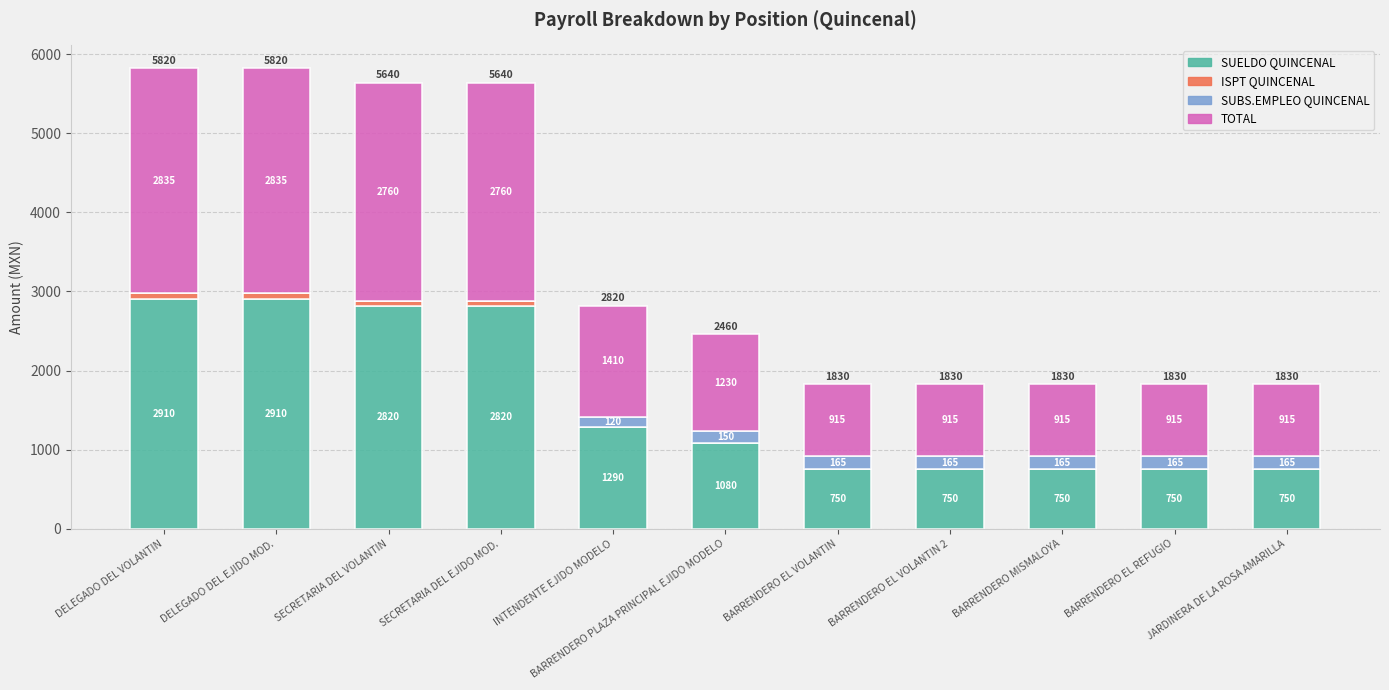

Does the chart contain stacked bars?

Yes